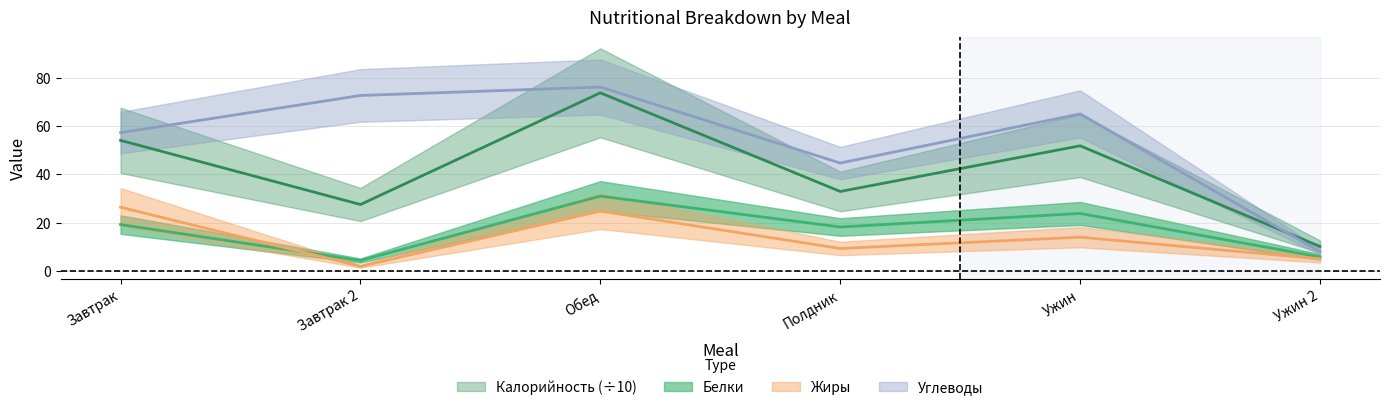

At which category does Жиры reach its first local valley?

Завтрак 2